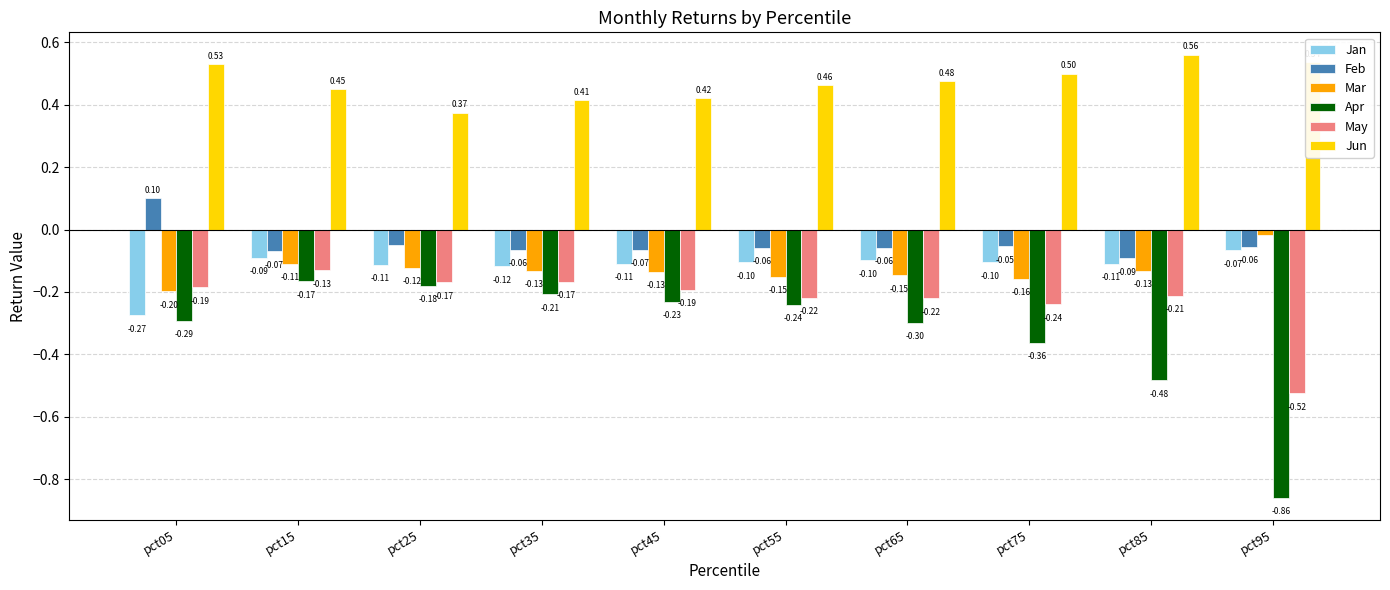

Between pct05 and pct65, which series saw the biggest shift?

Jan